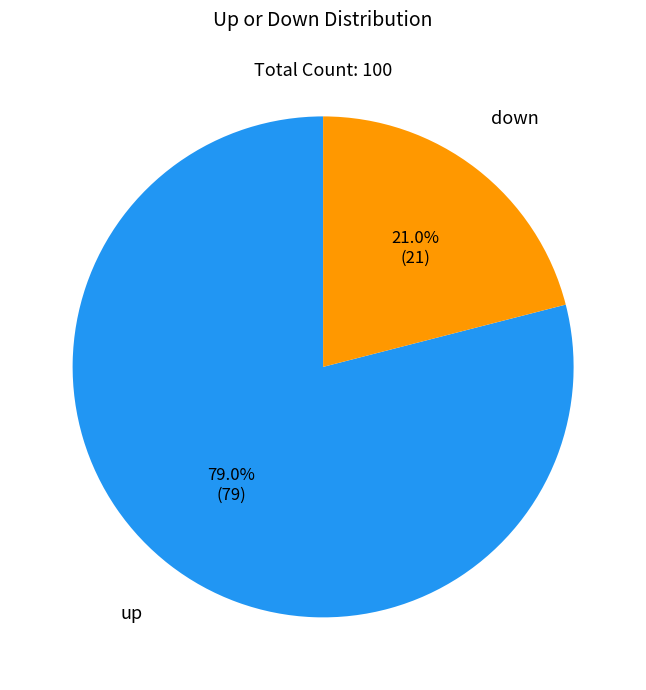

Is there a majority slice in this chart?

Yes